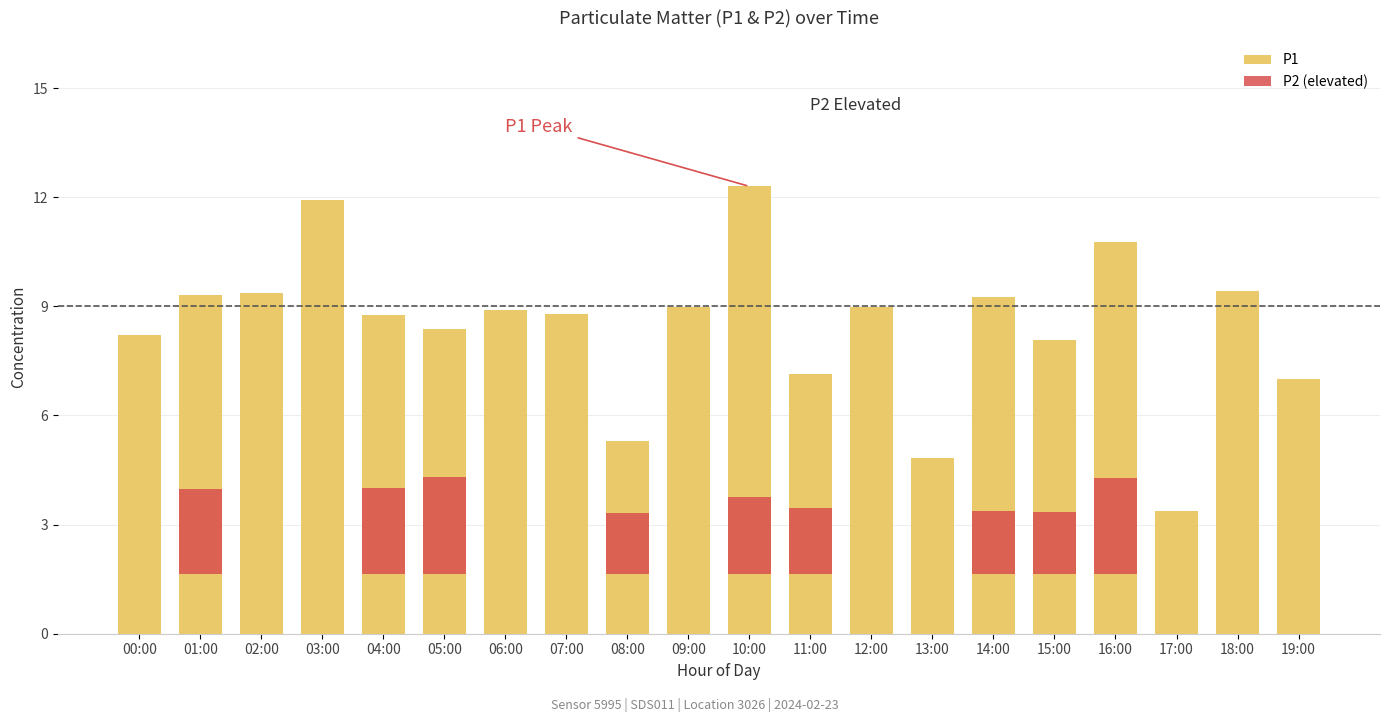

Reading left to right, list all the values displayed in this chart.

P1: 8.2	9.3	9.4	11.9	8.8	8.4	8.9	8.8	5.3	9.0	12.3	7.1	9.0	4.8	9.3	8.1	10.8	3.4	9.4	7.0
P2 (elevated): 0.0	2.3	0.0	0.0	2.4	2.7	0.0	0.0	1.7	0.0	2.1	1.8	0.0	0.0	1.7	1.7	2.6	0.0	0.0	0.0